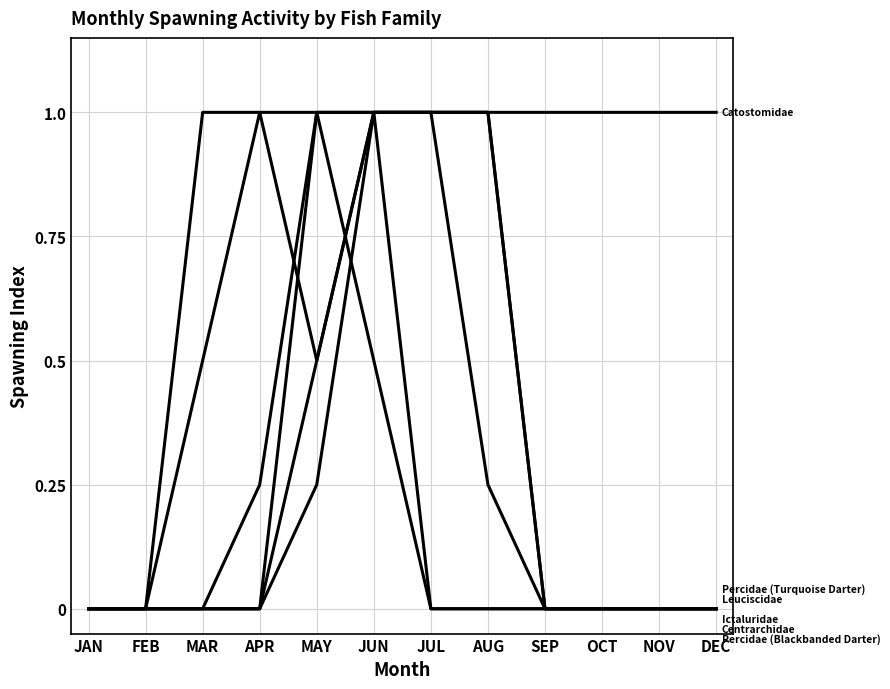

How many lines are shown in the chart?

6